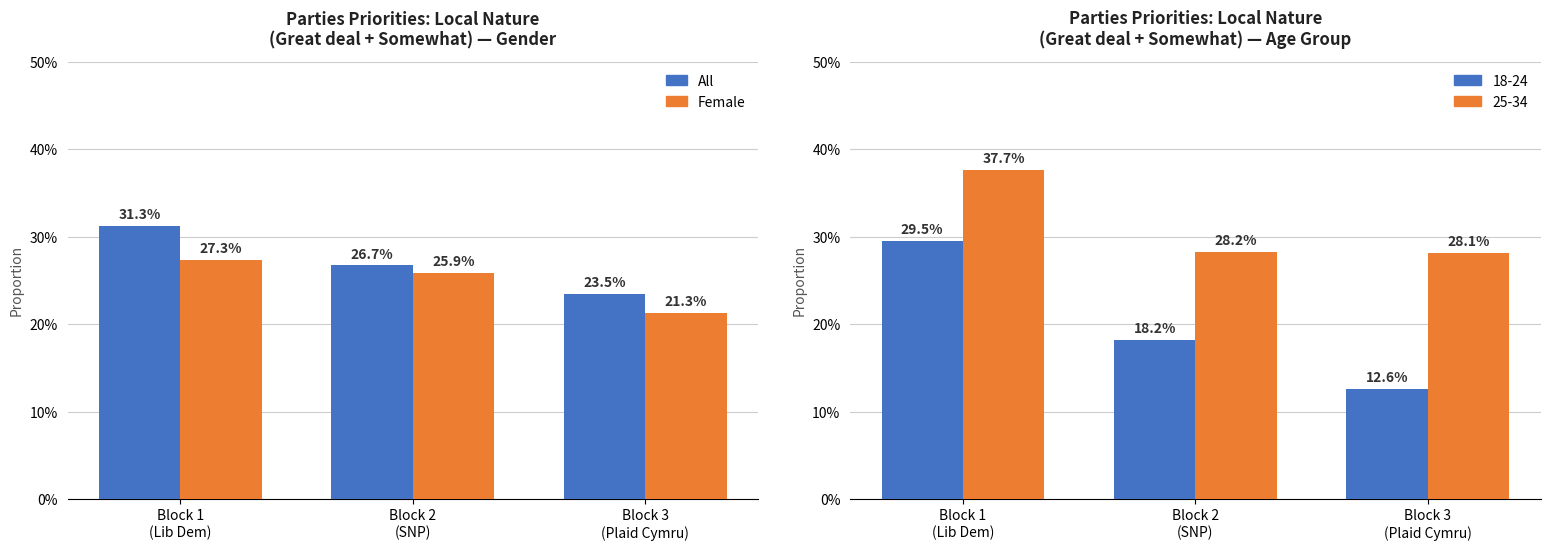

Which has a higher value, Block 1
(Lib Dem) or Block 3
(Plaid Cymru)?

Block 1
(Lib Dem)